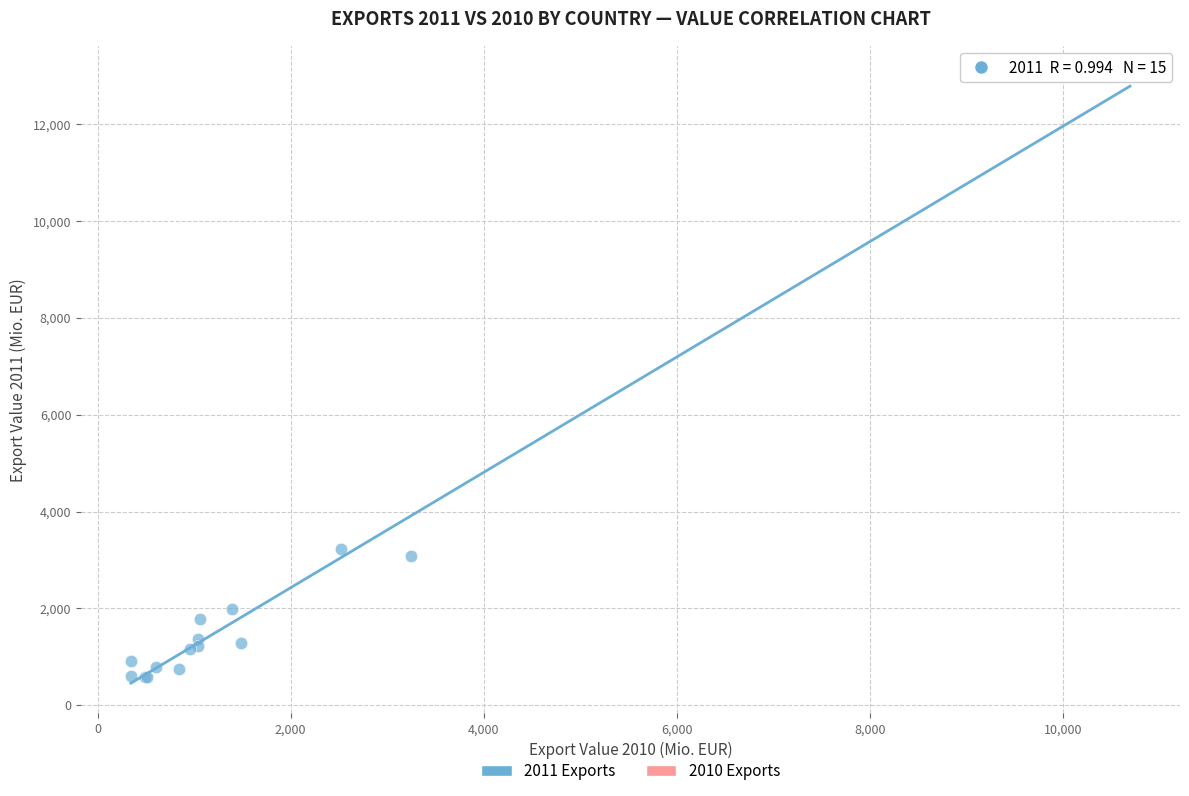

What Y value in the scatter plot is closest to 6793?

3221.3